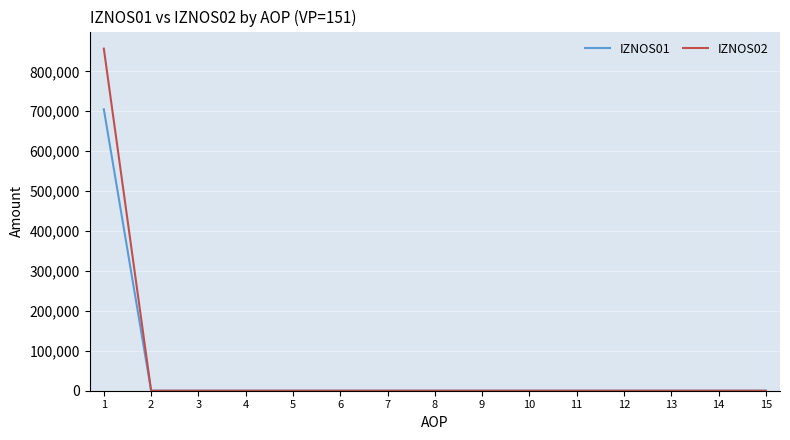

Reading right to left, list all the values displayed in this chart.

IZNOS01: 15=0.0	14=0.0	13=0.0	12=0.0	11=0.0	10=0.0	9=0.0	8=0.0	7=0.0	6=0.0	5=0.0	4=0.0	3=0.0	2=0.0	1=704919.1
IZNOS02: 15=0.0	14=0.0	13=0.0	12=0.0	11=0.0	10=0.0	9=0.0	8=0.0	7=0.0	6=0.0	5=0.0	4=0.0	3=0.0	2=0.0	1=856782.1